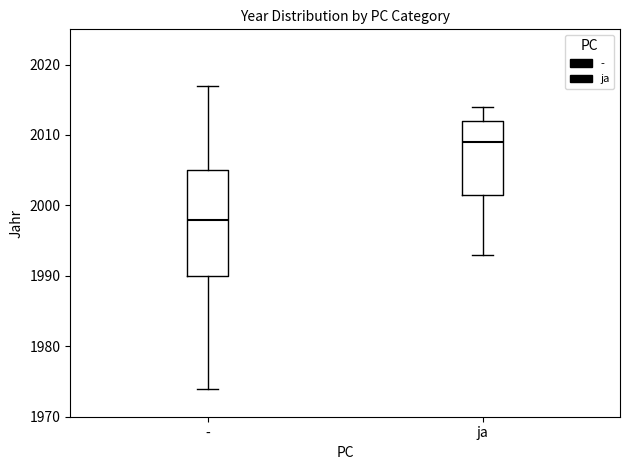

Reading left to right, read every box against the y-axis: the position of its median line, the range the box covers, and the ends of its whiskers. The values are not printed on the chart, so give them approximately, as read against the axis.

-: median 1998, box 1990 to 2005, whiskers 1974 to 2017
ja: median 2009, box 2002 to 2012, whiskers 1993 to 2014